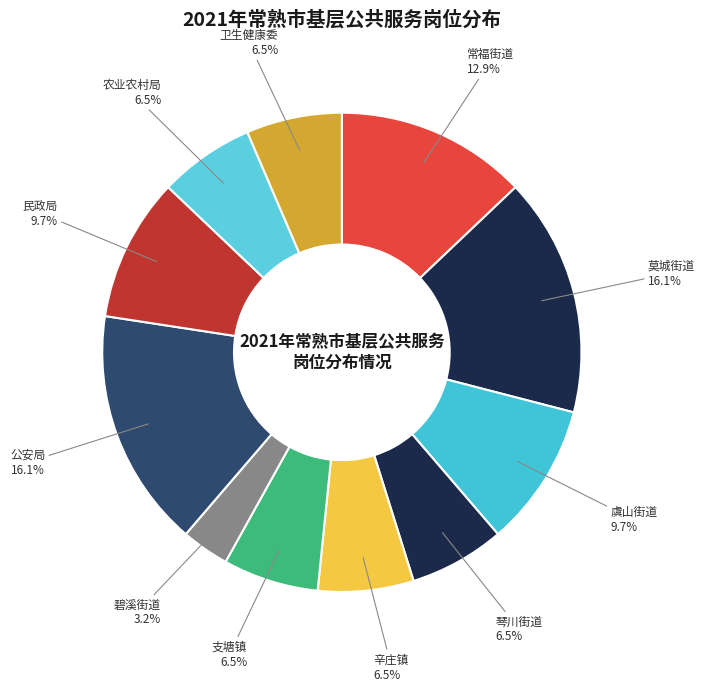

Which category has the smallest portion of the pie?

碧溪街道